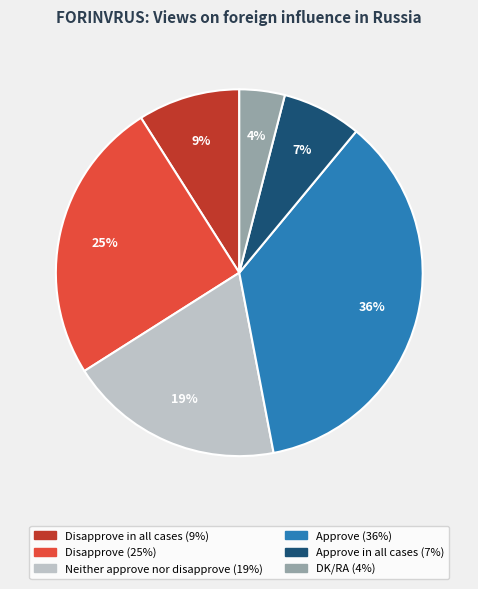

Does any single category account for the majority?

No